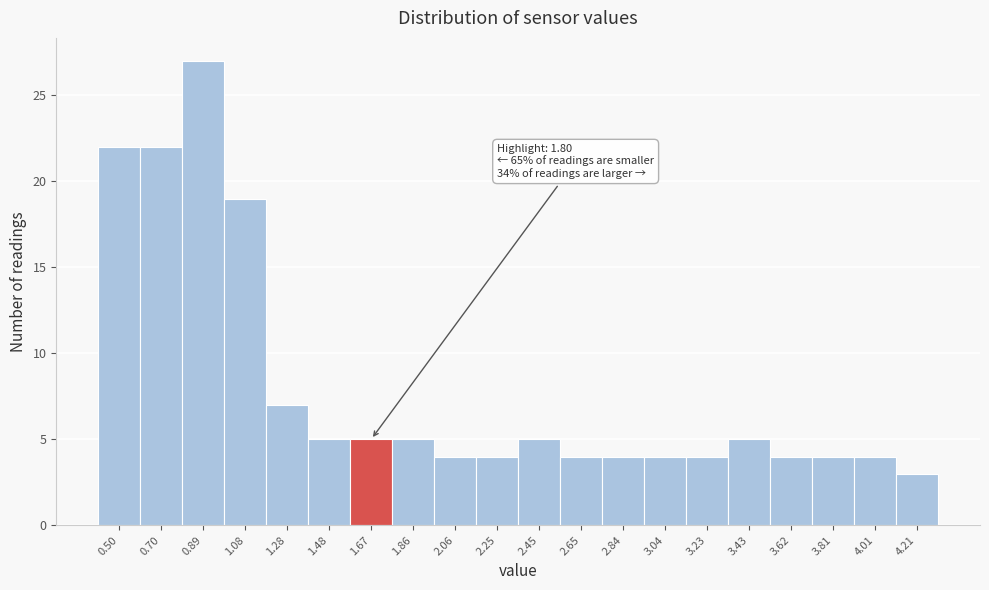

Reading left to right, transcribe all the data shown in this chart.

0.50=22	0.70=22	0.89=27	1.08=19	1.28=7	1.48=5	1.67=5	1.86=5	2.06=4	2.25=4	2.45=5	2.65=4	2.84=4	3.04=4	3.23=4	3.43=5	3.62=4	3.81=4	4.01=4	4.21=3